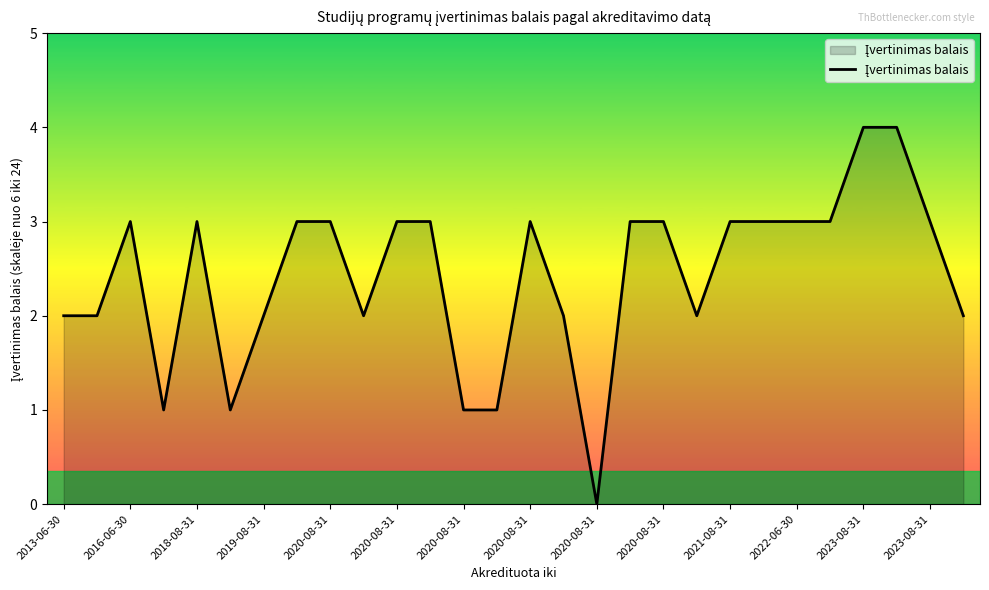

What is the difference between the maximum and minimum values?

4